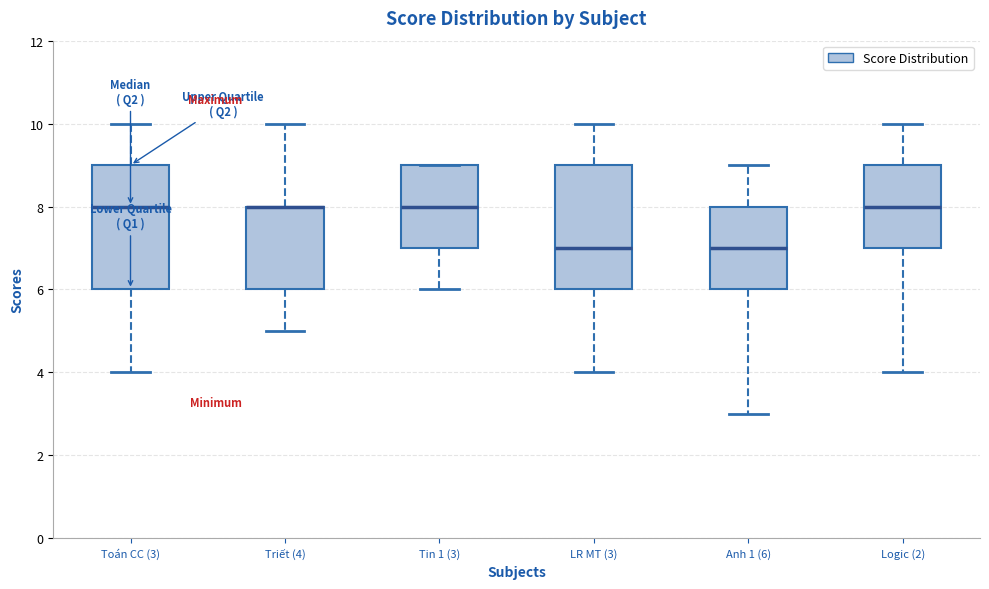

Where is the upper edge of the box for Anh 1 (6) on the y-axis? The values are not printed on the chart, so give them approximately, as read against the axis.

8